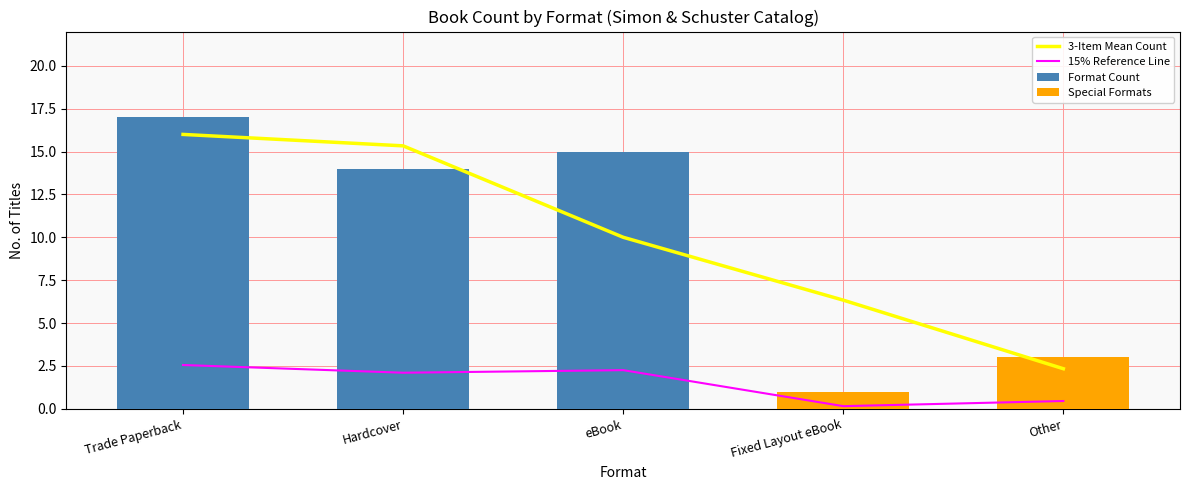

Which label corresponds to the largest value in the chart?

Trade Paperback